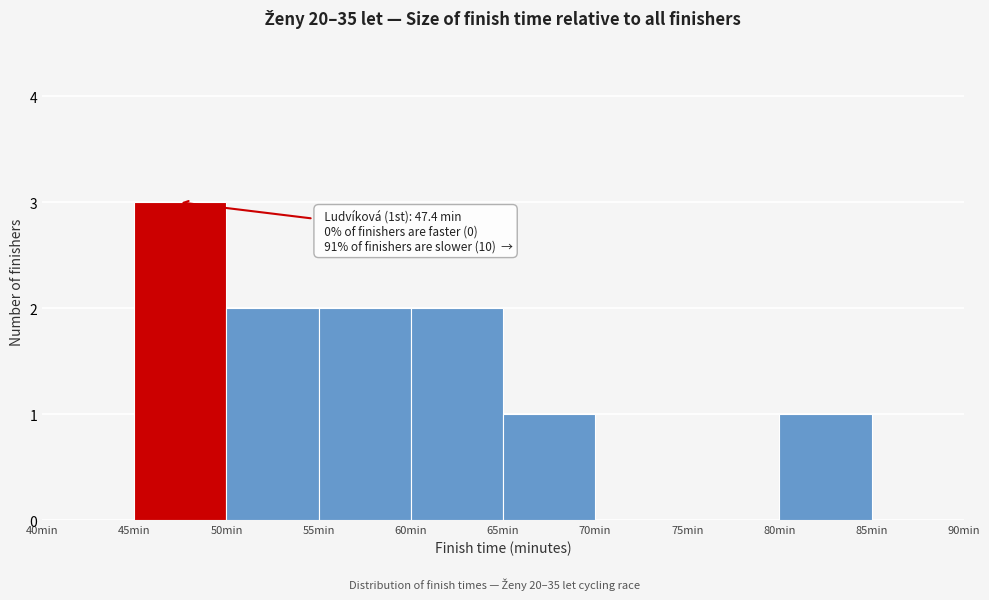

Over which range of the x-axis is the bar tallest?

45 to 50